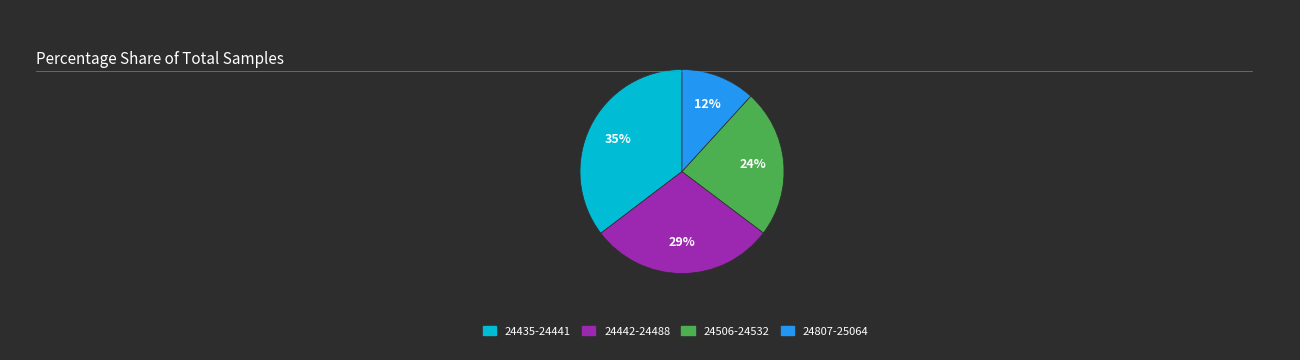

Does any single category account for the majority?

No